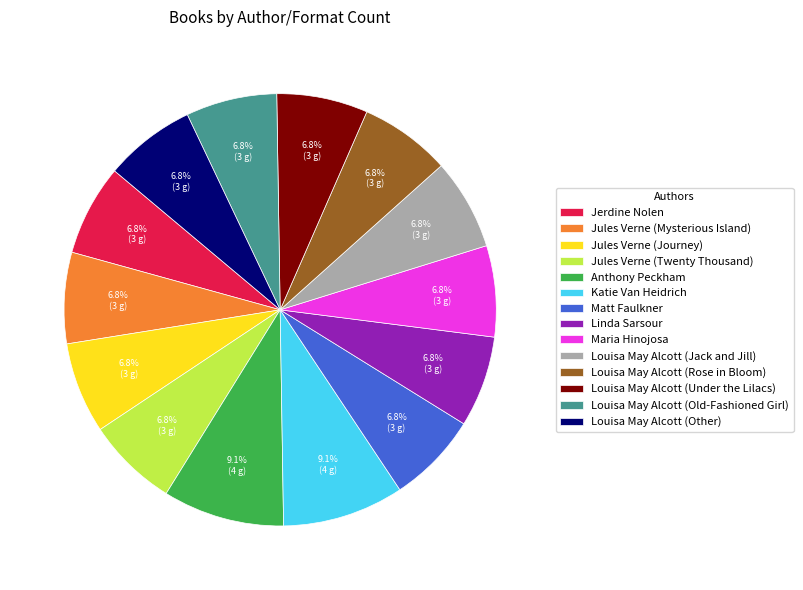

Approximately how many times larger is the value at Louisa May Alcott (Under the Lilacs) compared to Maria Hinojosa?

1.0